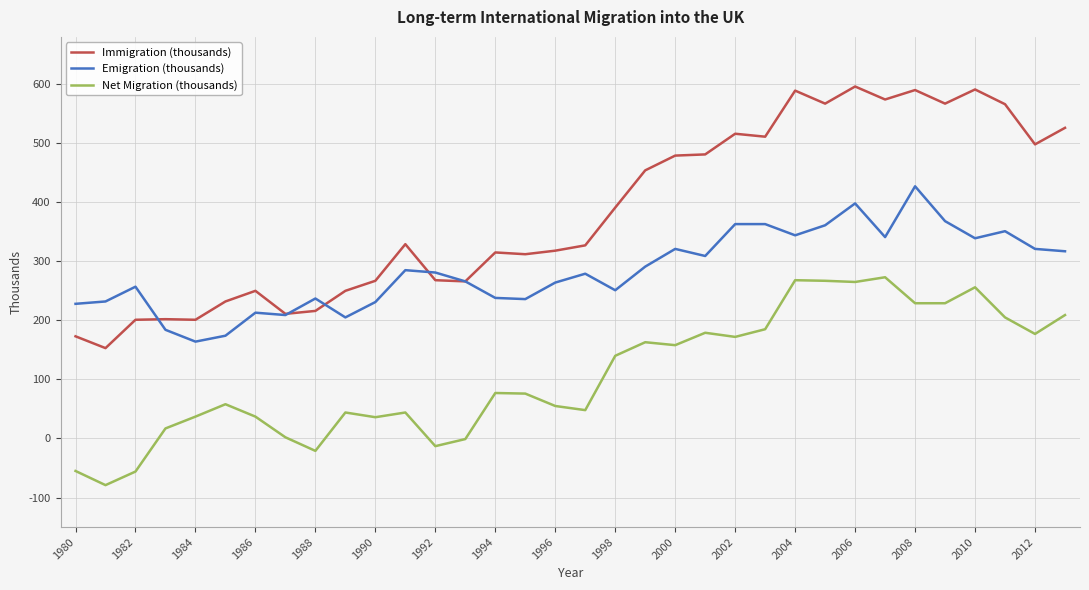

What is the maximum value for Immigration (thousands)?

596